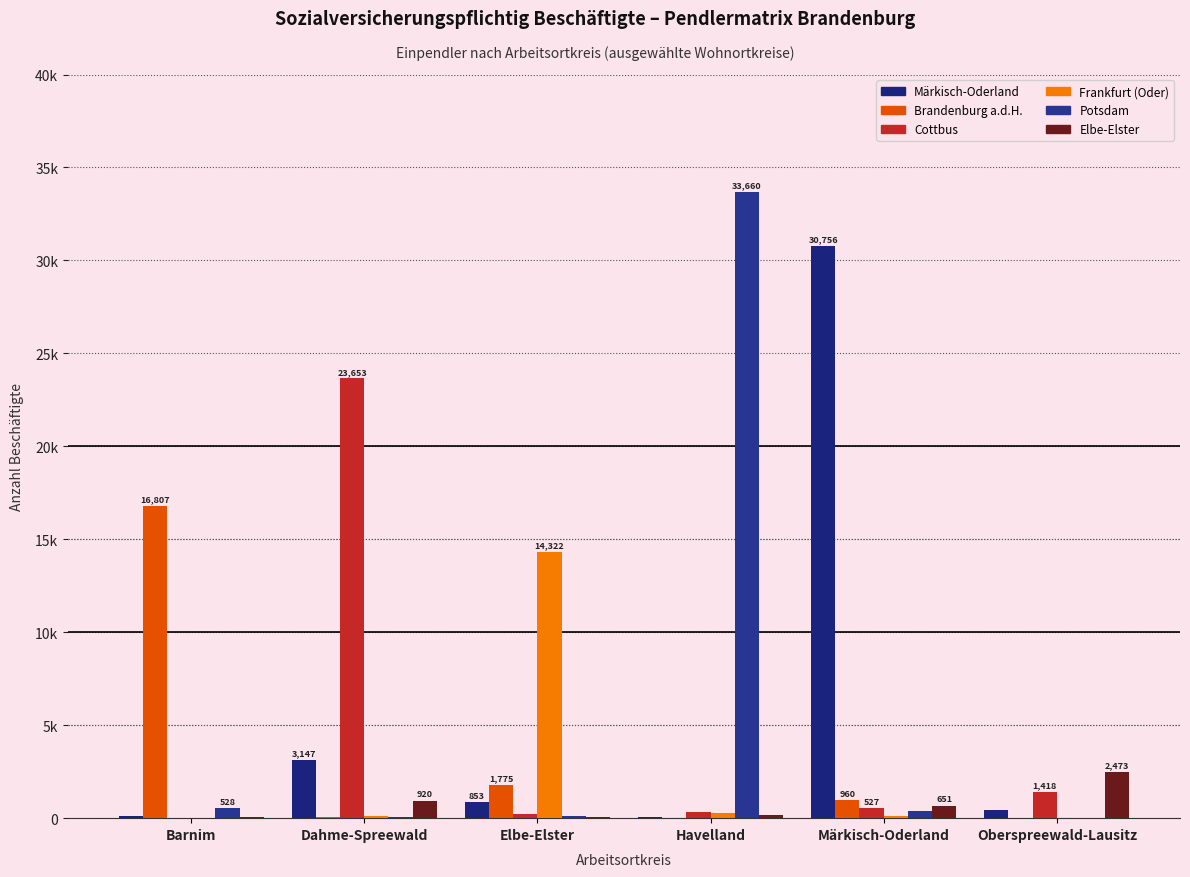

What is the label of the 1st bar from the left?

Barnim